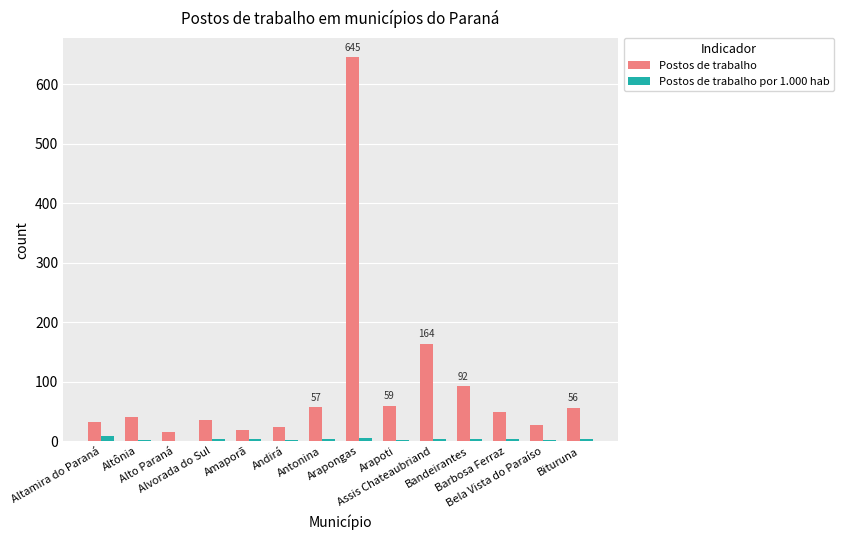

Which series has the largest total across all categories?

Postos de trabalho